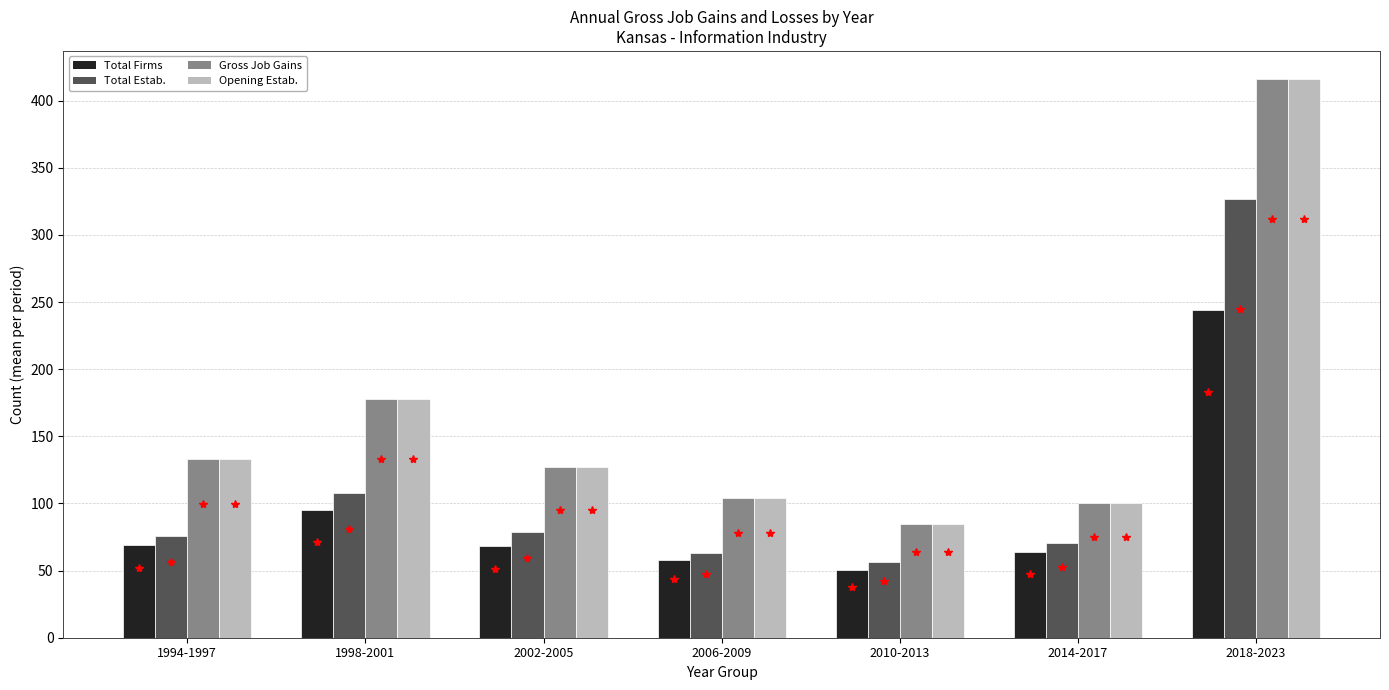

What is the difference between the highest and lowest values at 2006-2009?

46.0